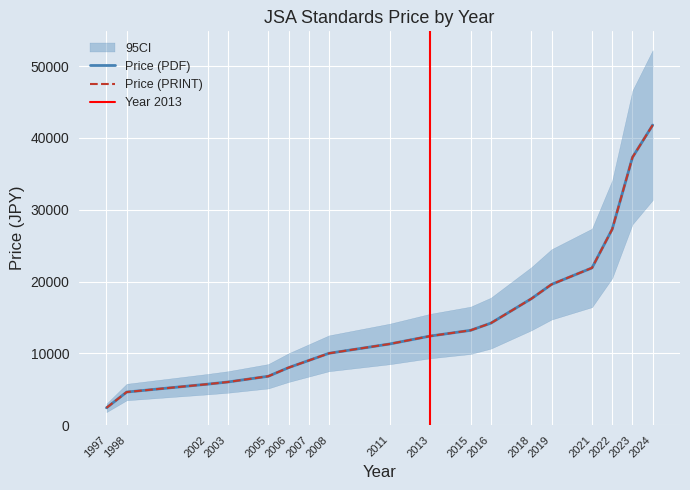

What is the minimum value for Price (PDF)?

2400